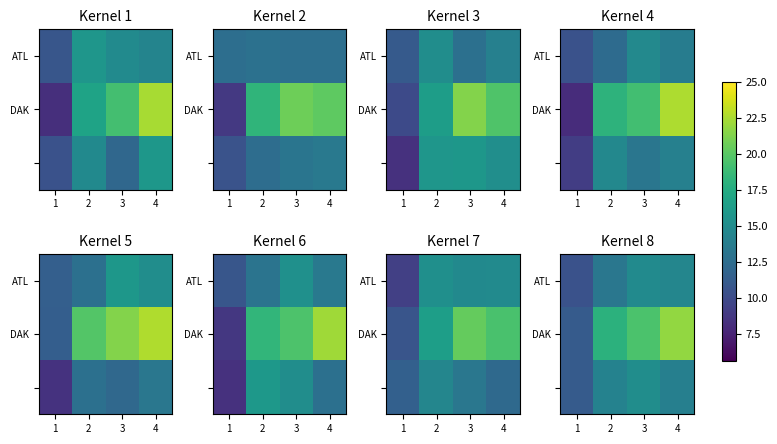

What is the total value across all series at 4?

50.4